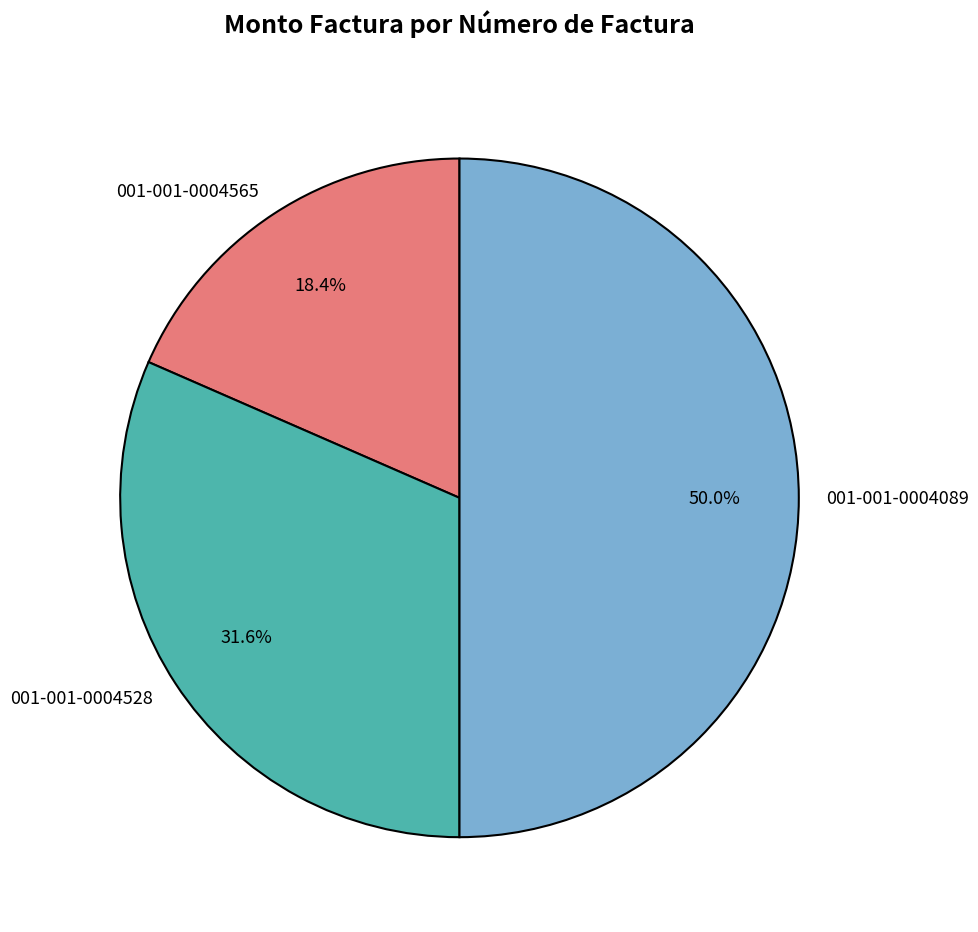

Does 001-001-0004528 account for over 50% of the chart?

No